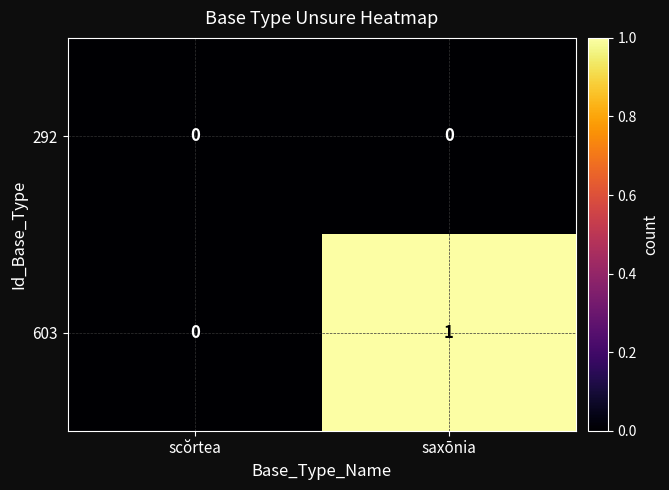

What is the difference between the highest and lowest values at saxōnia?

1